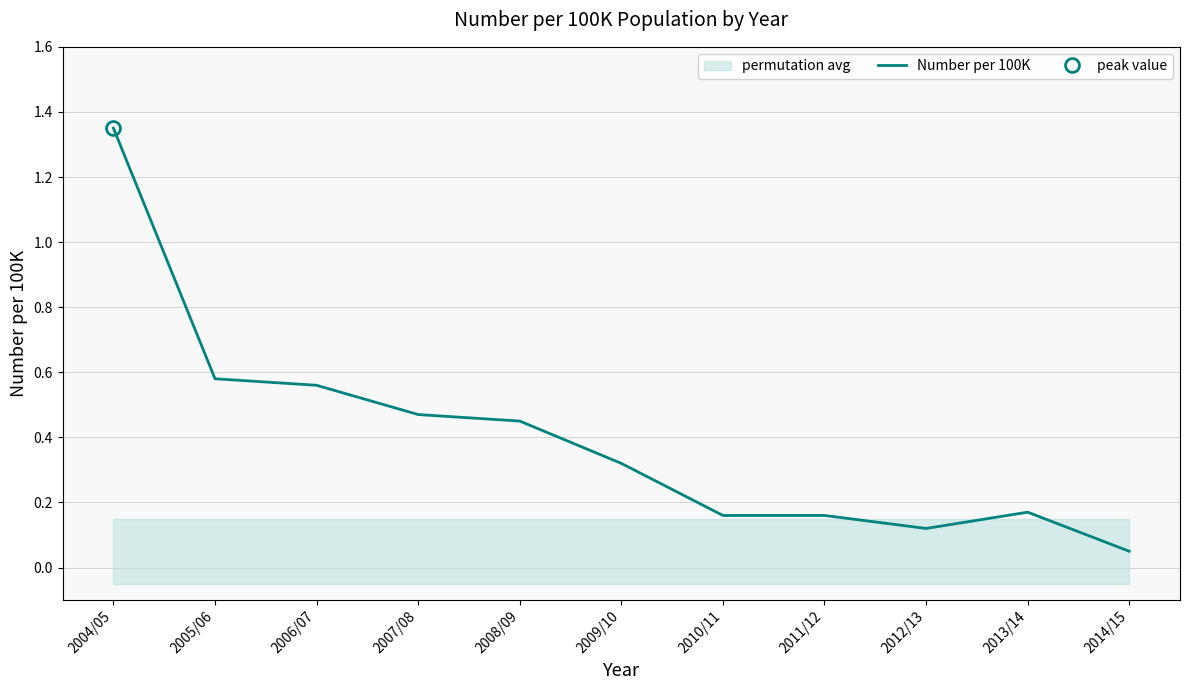

What is the approximate value at 2009/10?

0.3